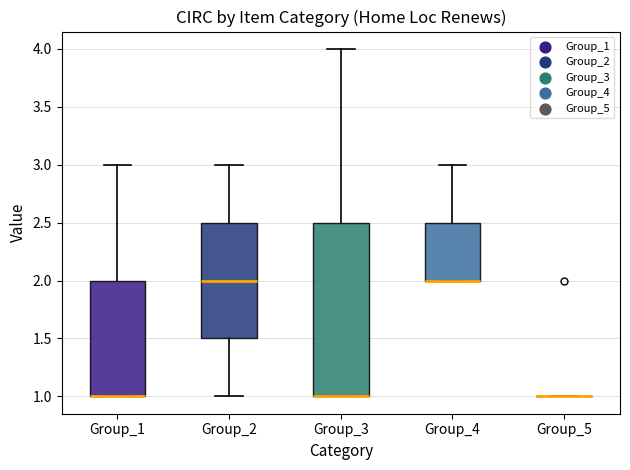

Where is the lower edge of the box for Group_3 on the y-axis? The values are not printed on the chart, so give them approximately, as read against the axis.

1.0